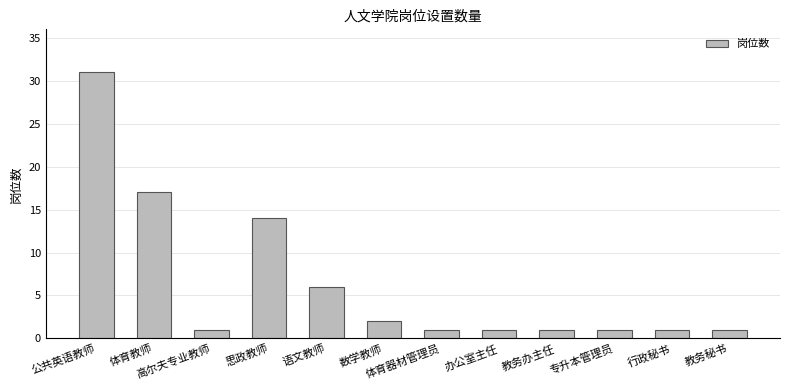

Does the chart contain any negative values?

No